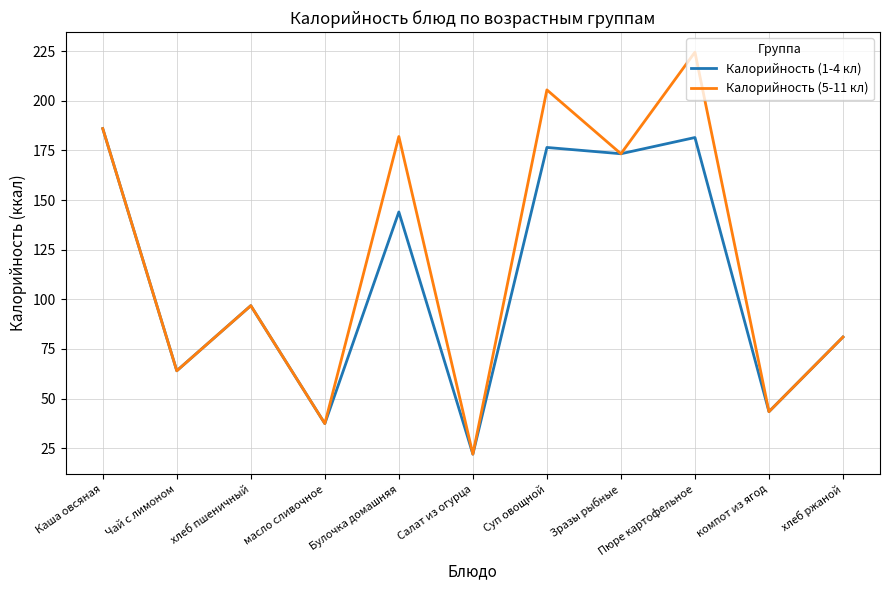

What is the sum of the Калорийность (5-11 кл) values at Чай с лимоном and Зразы рыбные?

237.3